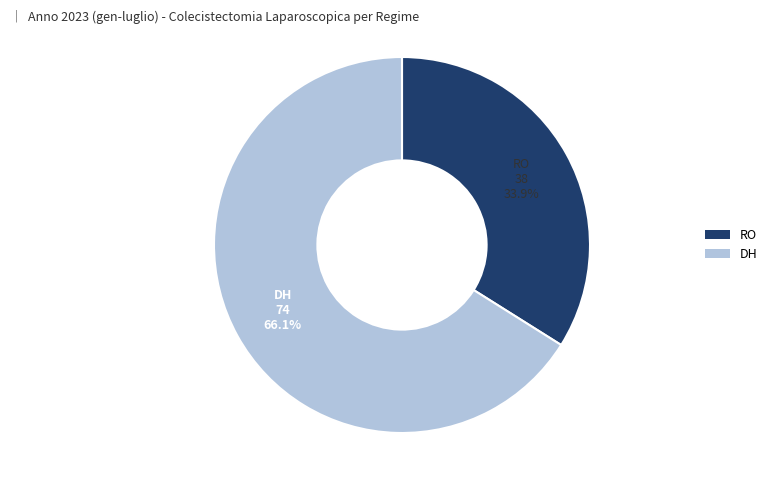

Does RO account for over 50% of the chart?

No